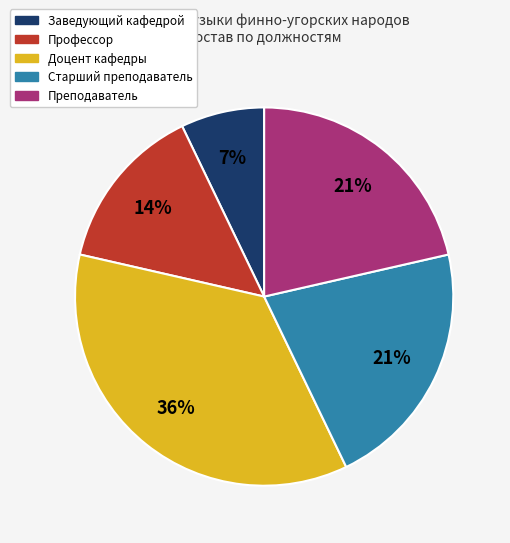

How many segments does this pie chart have?

5